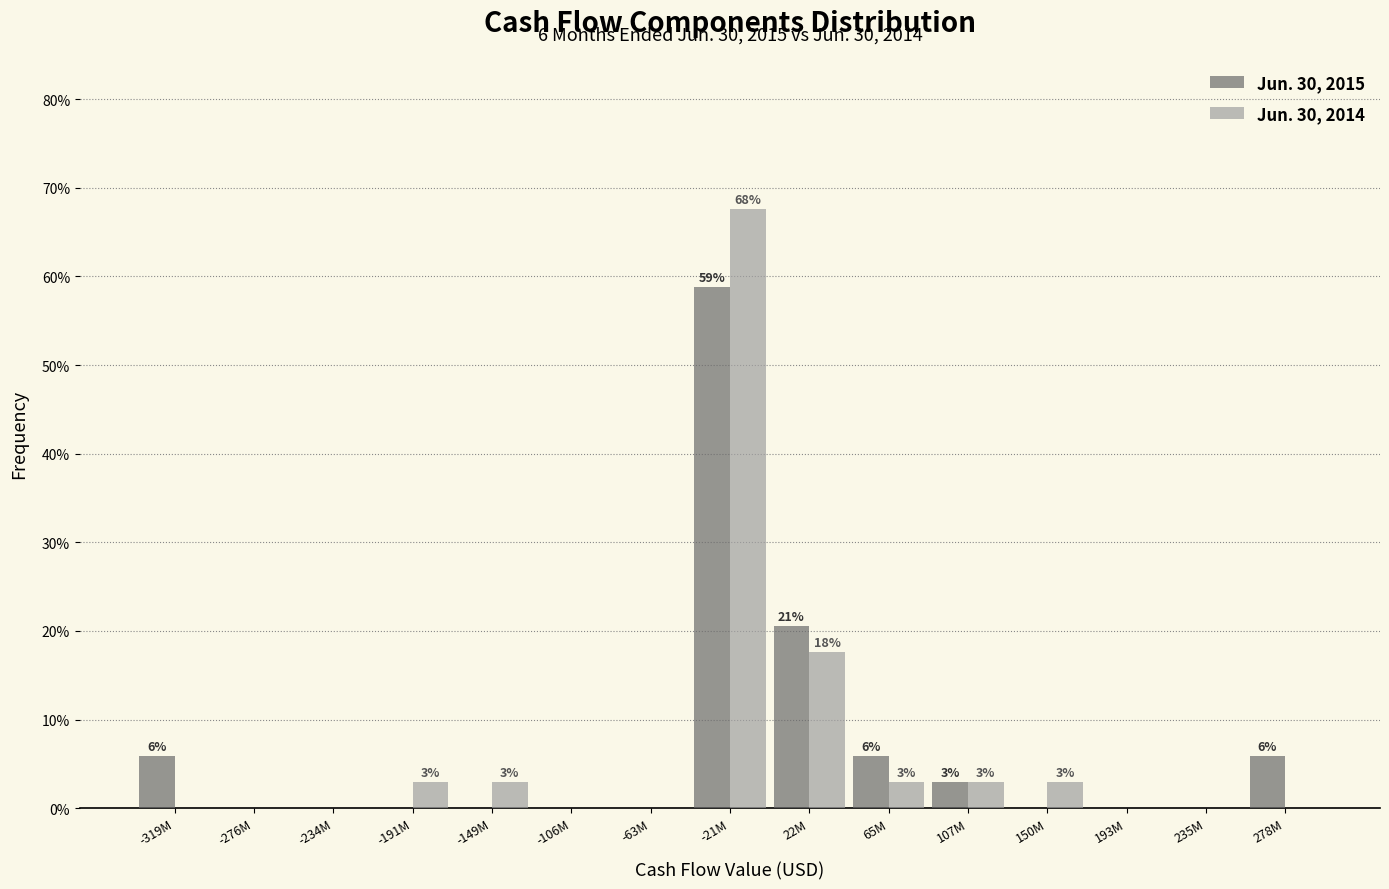

Reading left to right, transcribe all the data shown in this chart.

Jun. 30, 2015: -319M=5.9	-276M=0.0	-234M=0.0	-191M=0.0	-149M=0.0	-106M=0.0	-63M=0.0	-21M=58.8	22M=20.6	65M=5.9	107M=2.9	150M=0.0	193M=0.0	235M=0.0	278M=5.9
Jun. 30, 2014: -319M=0.0	-276M=0.0	-234M=0.0	-191M=2.9	-149M=2.9	-106M=0.0	-63M=0.0	-21M=67.6	22M=17.6	65M=2.9	107M=2.9	150M=2.9	193M=0.0	235M=0.0	278M=0.0